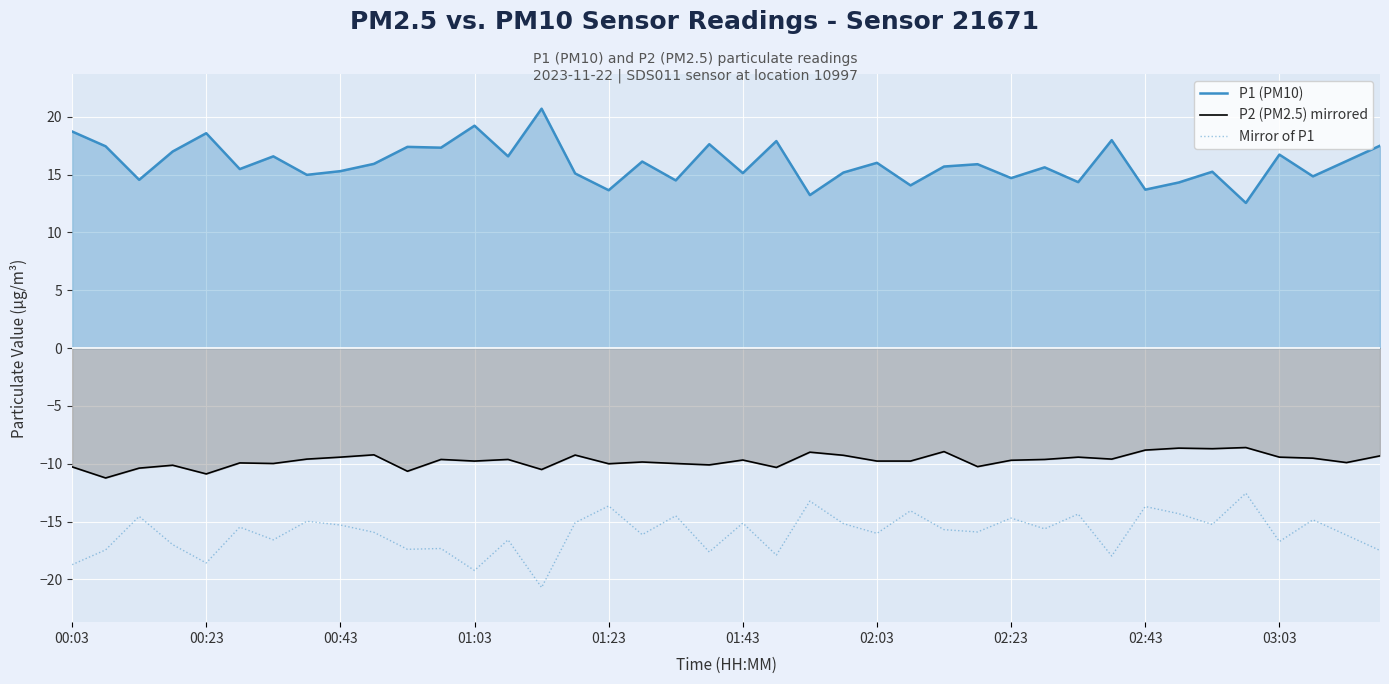

Which series has the widest spread of values?

P1 (PM10)